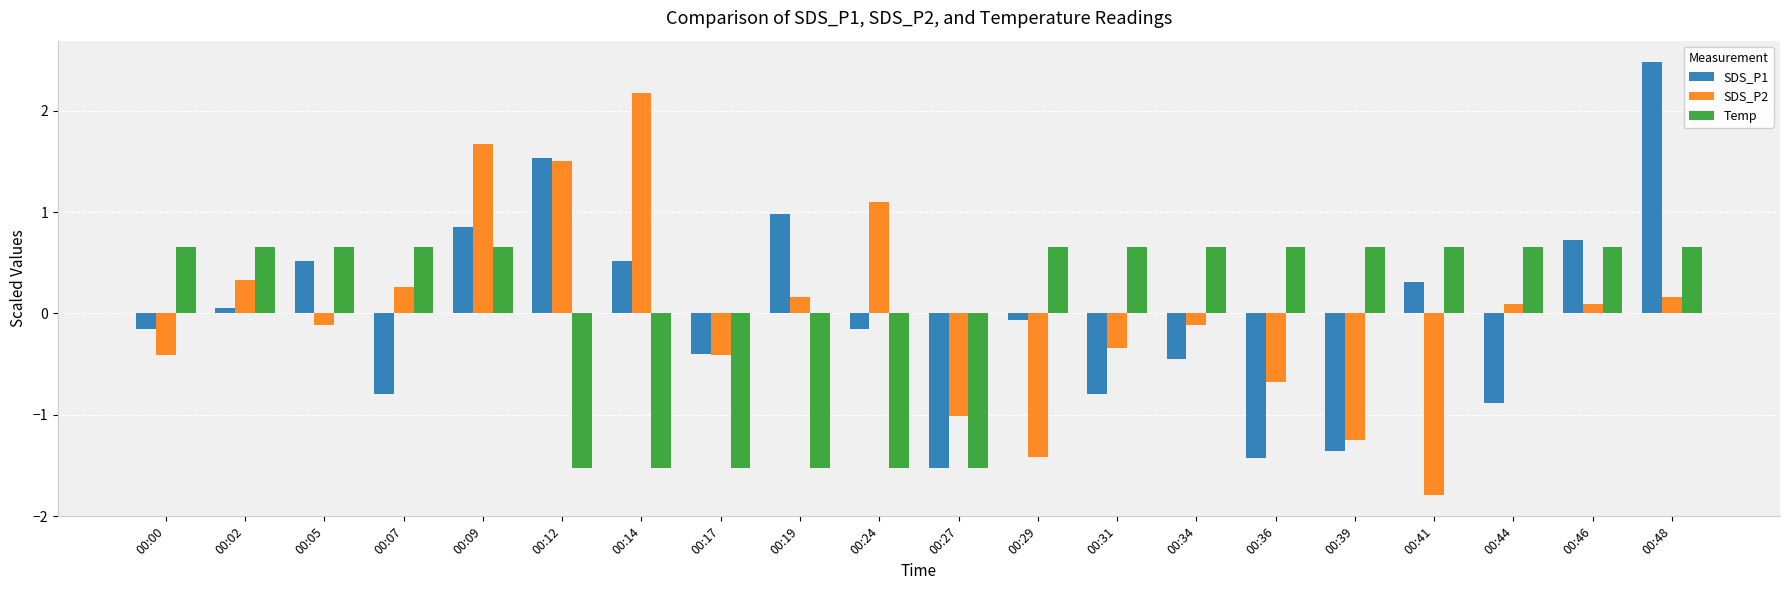

The value of SDS_P2 at 00:00 is -0.1. True or false?

False